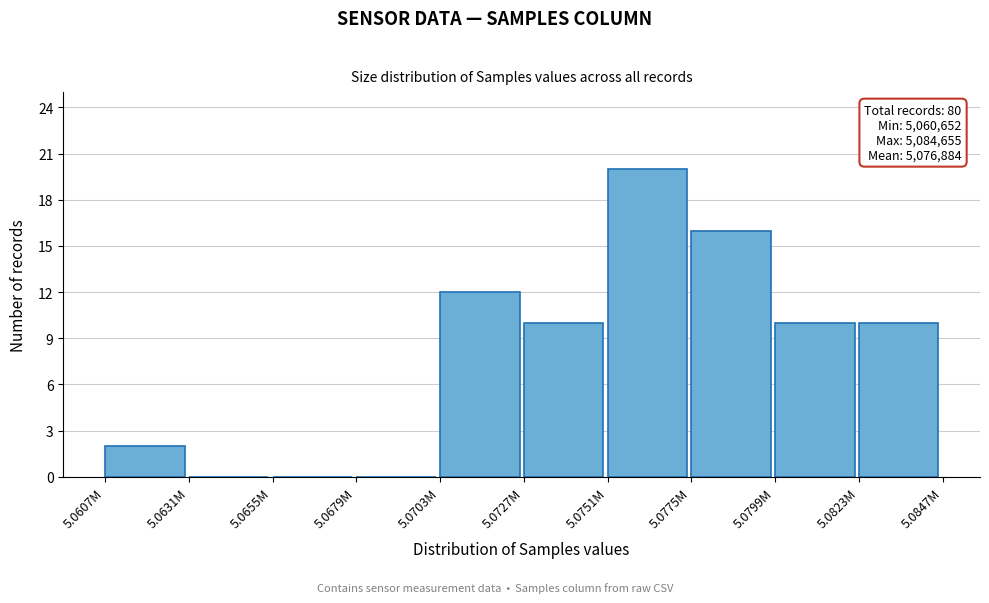

Reading left to right, what are all the values shown in this chart?

5.0607M=2	5.0631M=0	5.0655M=0	5.0679M=0	5.0703M=12	5.0727M=10	5.0751M=20	5.0775M=16	5.0799M=10	5.0823M=10